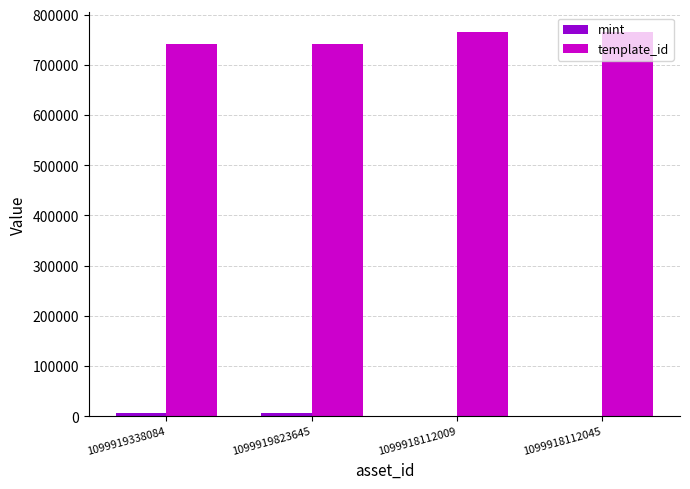

What is the sum of all template_id values?

3017116